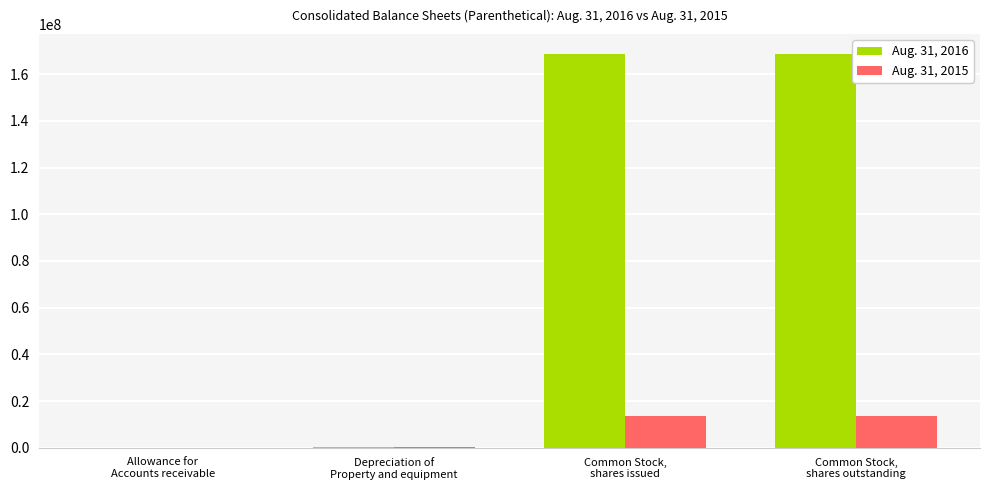

The Aug. 31, 2016 series shows 168671089 at Common Stock,
shares issued. True or false?

True